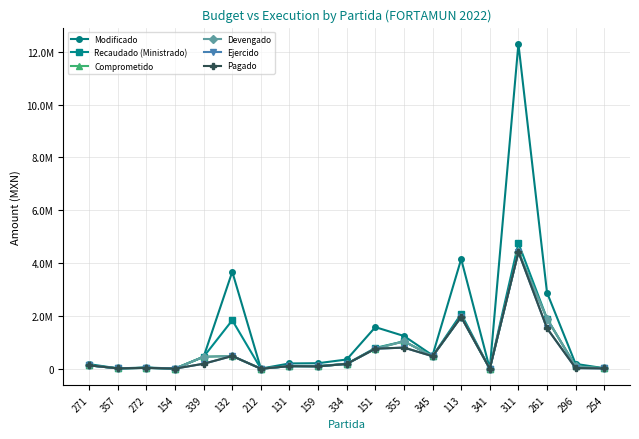

Reading left to right, extract all data points from this chart.

Modificado: 173476.0	13882.0	46600.0	7521.5	453601.7	3671344.2	4800.0	200000.0	209548.8	350000.0	1575276.1	1239970.0	506188.0	4150692.4	132.0	12298104.3	2879414.0	183211.0	19000.0
Recaudado (Ministrado): 127617.4	13538.0	33593.0	3760.8	453600.0	1835672.1	2400.0	100000.0	104774.4	182818.0	787638.1	1037231.7	474004.0	2075346.2	132.0	4753938.4	1896573.1	91605.5	17204.5
Comprometido: 127617.4	13538.0	33593.0	4900.0	453600.0	481688.5	2338.6	97823.7	90015.0	182818.0	758356.5	1037231.7	474004.0	1962626.3	0.0	4422389.0	1896573.1	89156.4	17204.5
Devengado: 127617.4	13538.0	33593.0	4900.0	453600.0	481688.5	2338.6	97823.7	90015.0	182818.0	758356.5	1037231.7	474004.0	1962626.3	0.0	4422389.0	1896573.1	89156.4	17204.5
Ejercido: 127617.4	13538.0	33593.0	4900.0	189000.0	481688.5	0.0	97823.7	90015.0	182818.0	758356.5	800390.9	474004.0	1962626.3	0.0	4422389.0	1531429.6	25533.4	10833.4
Pagado: 127617.4	13538.0	33593.0	4900.0	189000.0	481688.5	0.0	97823.7	90015.0	182818.0	758356.5	800390.9	474004.0	1962626.3	0.0	4422389.0	1531429.6	25533.4	10833.4